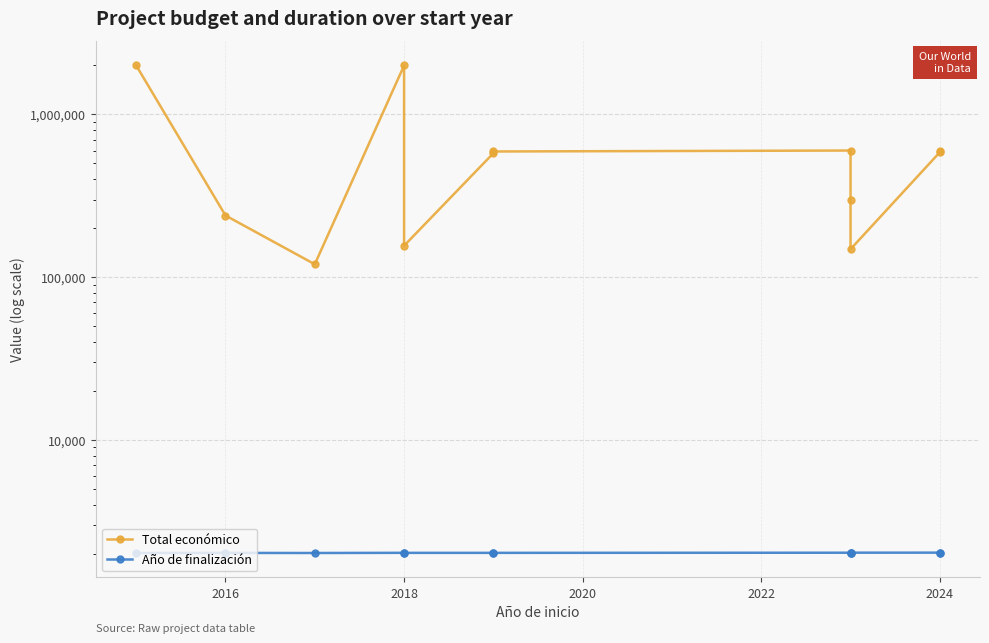

Is the value of Total económico at 2014 greater than the value of Año de finalización at 10?

Yes